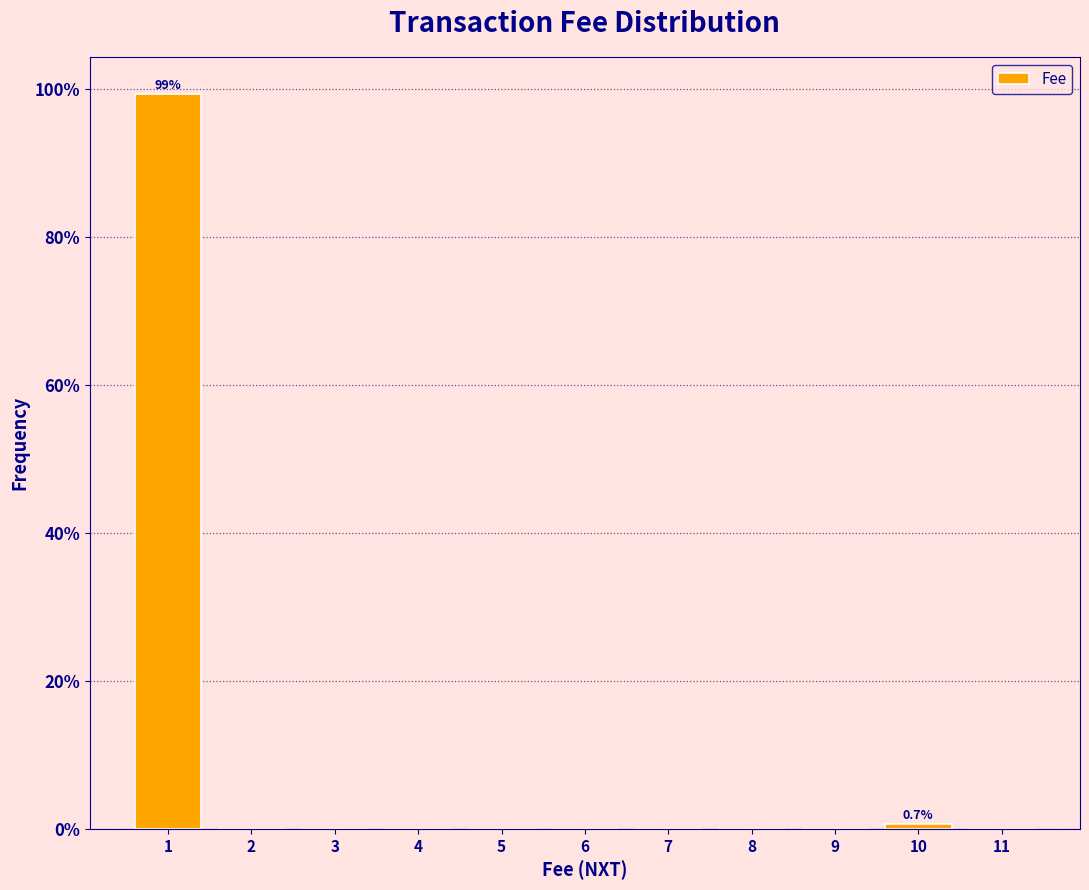

Over which range of the x-axis is the bar tallest?

0.5 to 1.5